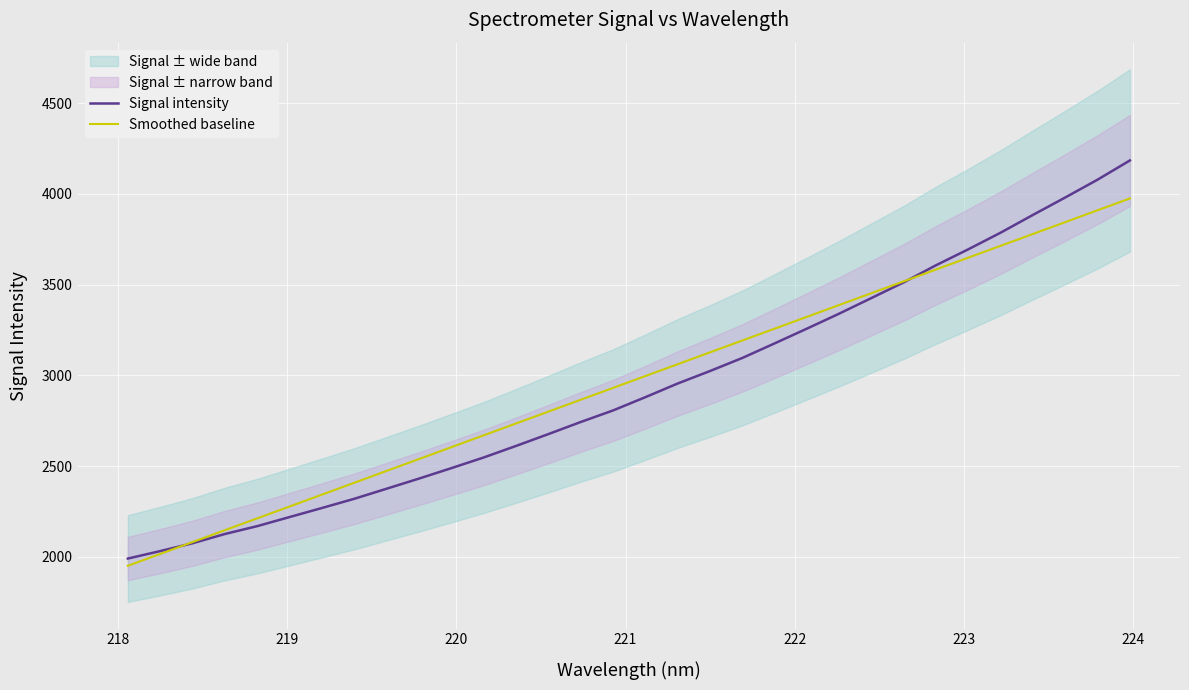

What is the highest value of the Signal intensity series?

4183.6